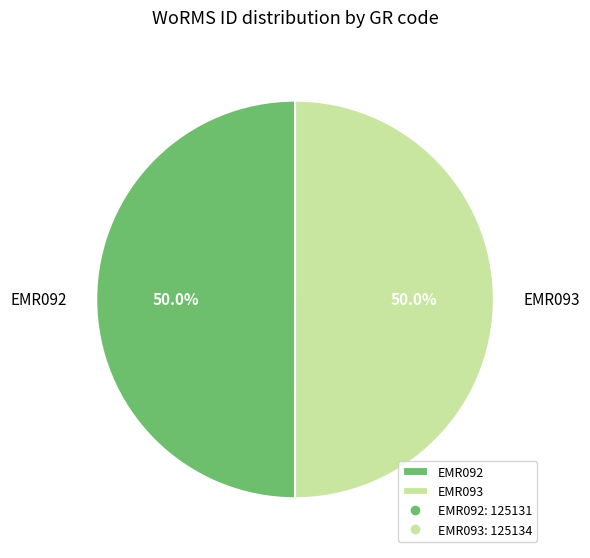

Combined, do EMR092 and EMR093 account for over 50%?

Yes